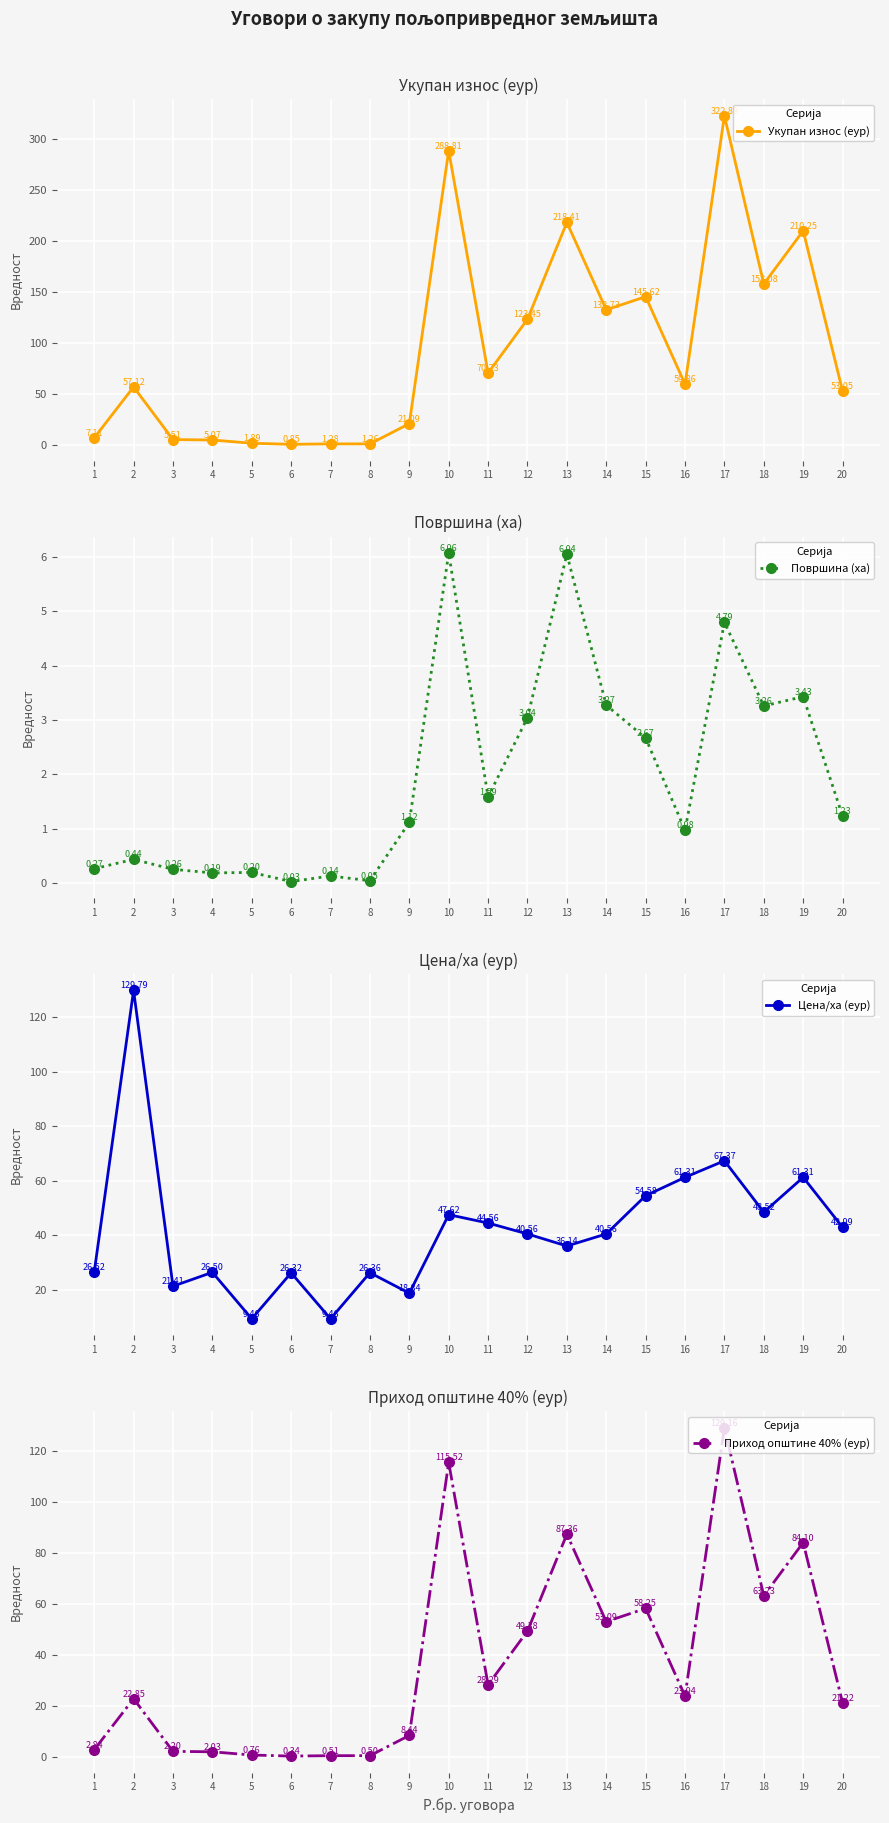

What is the sum of the Цена/ха (еур) values at 9 and 18?

67.4